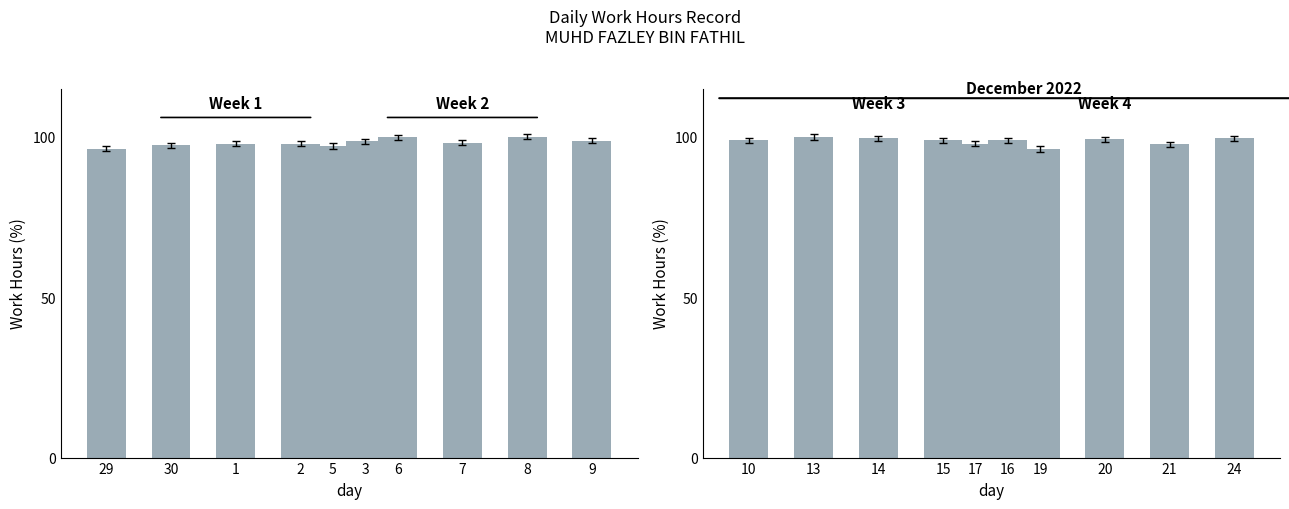

At 3, list the series in order from largest to smallest.

Week 4 (Dec17-Dec24), Week 3 (Dec10-Dec16), Week 2 (Dec5-Dec9), Week 1 (Nov29-Dec3)